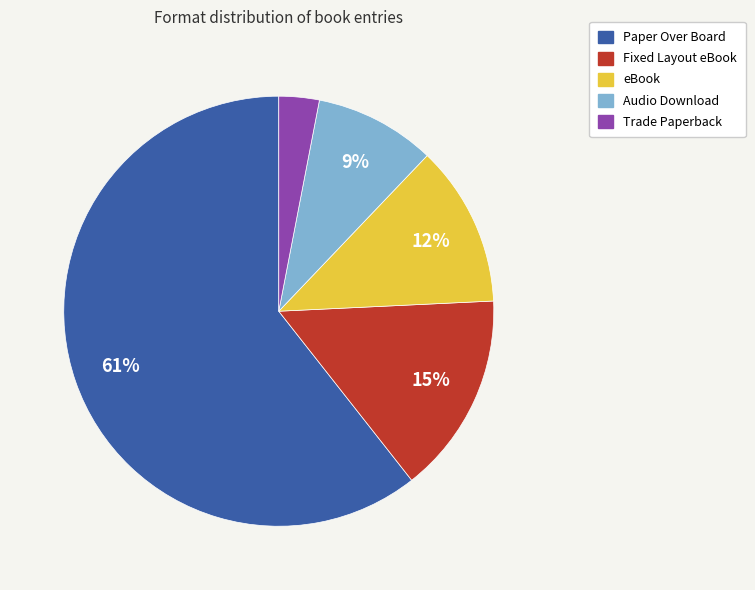

Which has a higher value, Paper Over Board or Audio Download?

Paper Over Board